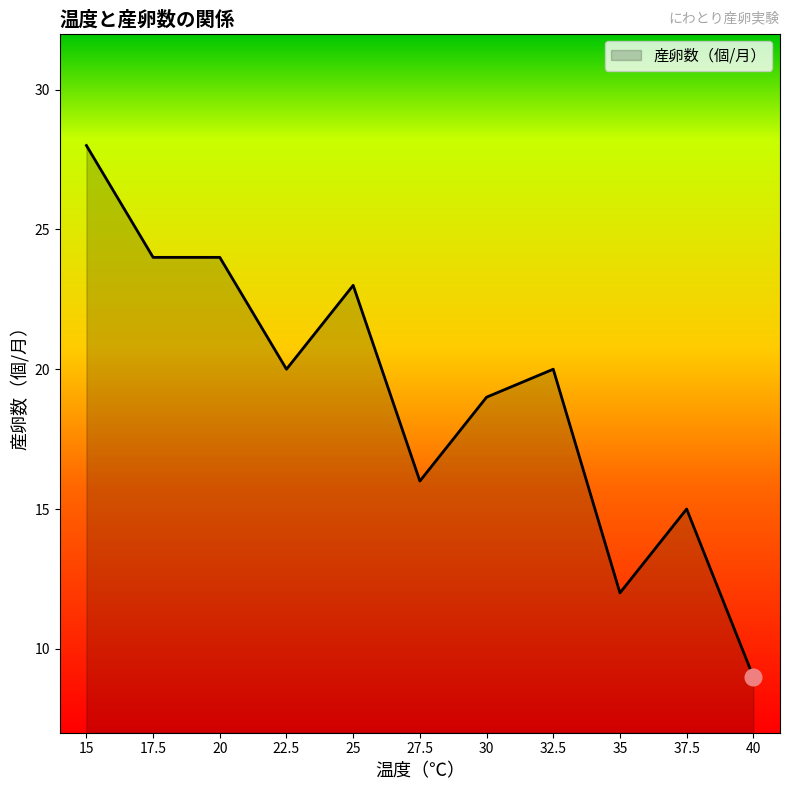

At which label does the data first exceed 20?

15